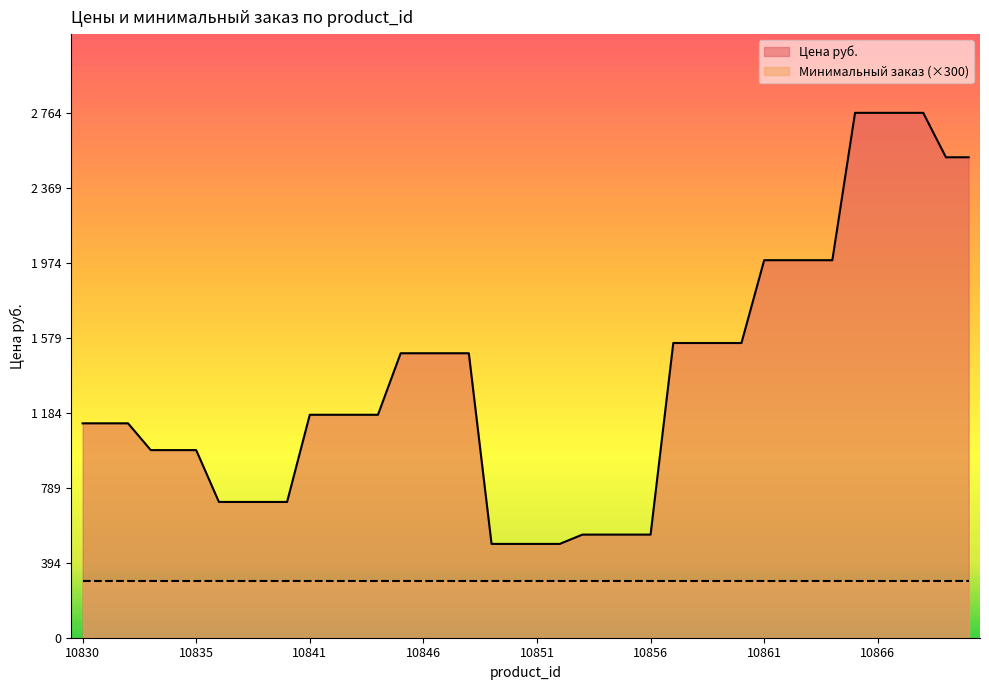

List the labels in order of value, smallest first.

10849, 10850, 10851, 10852, 10853, 10854, 10855, 10856, 10837, 10838, 10839, 10840, 10833, 10834, 10835, 10830, 10831, 10832, 10841, 10842, 10843, 10844, 10845, 10846, 10847, 10848, 10857, 10858, 10859, 10860, 10861, 10862, 10863, 10864, 10869, 10870, 10865, 10866, 10867, 10868